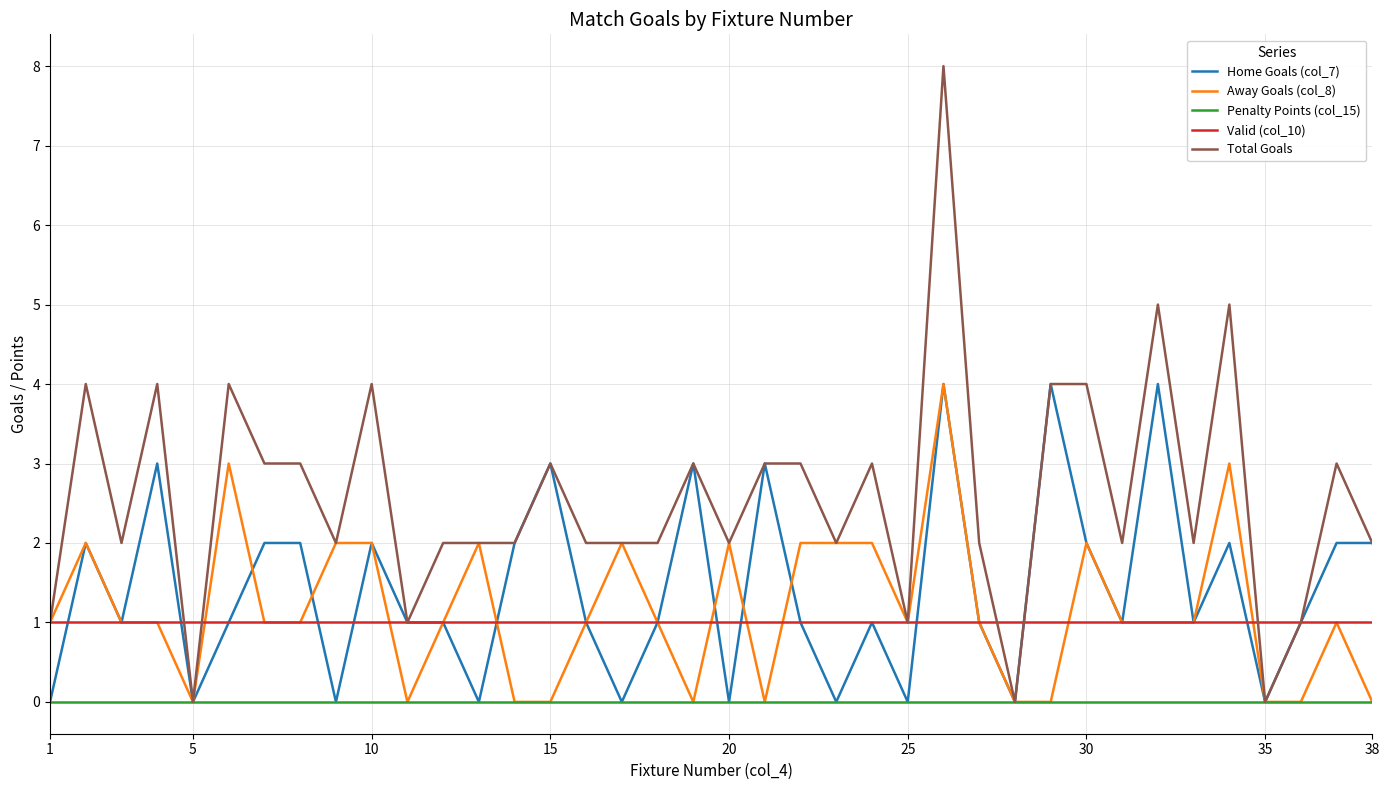

What are all the series names shown in the legend?

Home Goals (col_7), Away Goals (col_8), Penalty Points (col_15), Valid (col_10), Total Goals